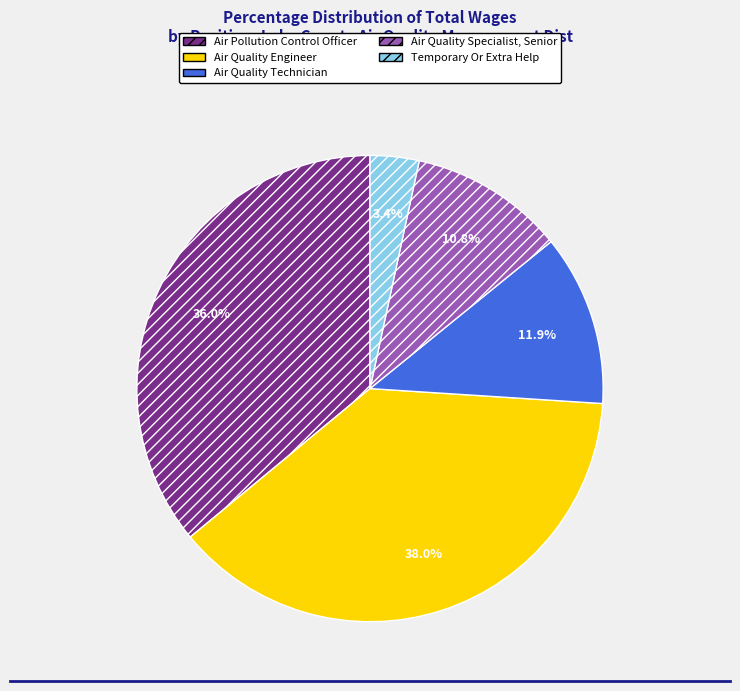

What is the largest slice in the pie chart?

Air Quality Engineer